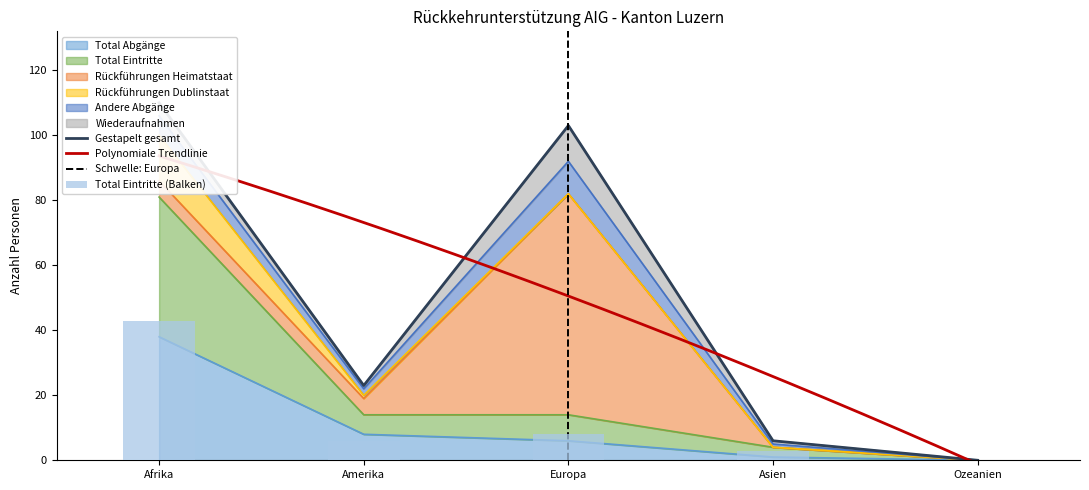

What is the highest value of the Total Abgänge series?

38